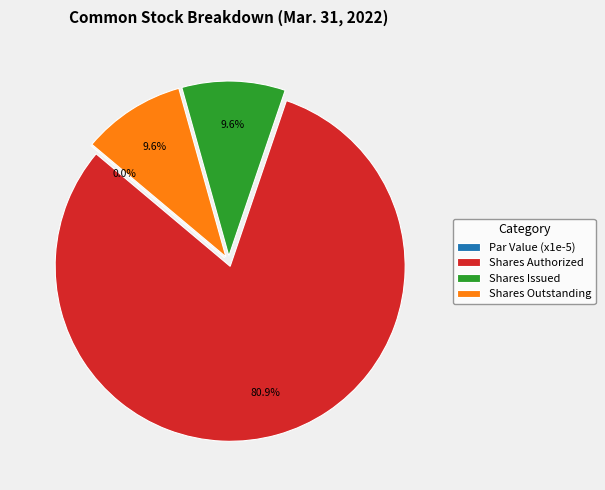

How many slices are in this pie chart?

4